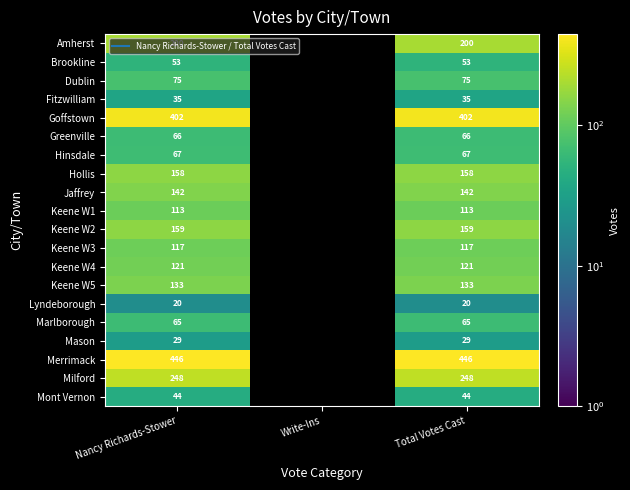

What is the sum of all Fitzwilliam values?

70